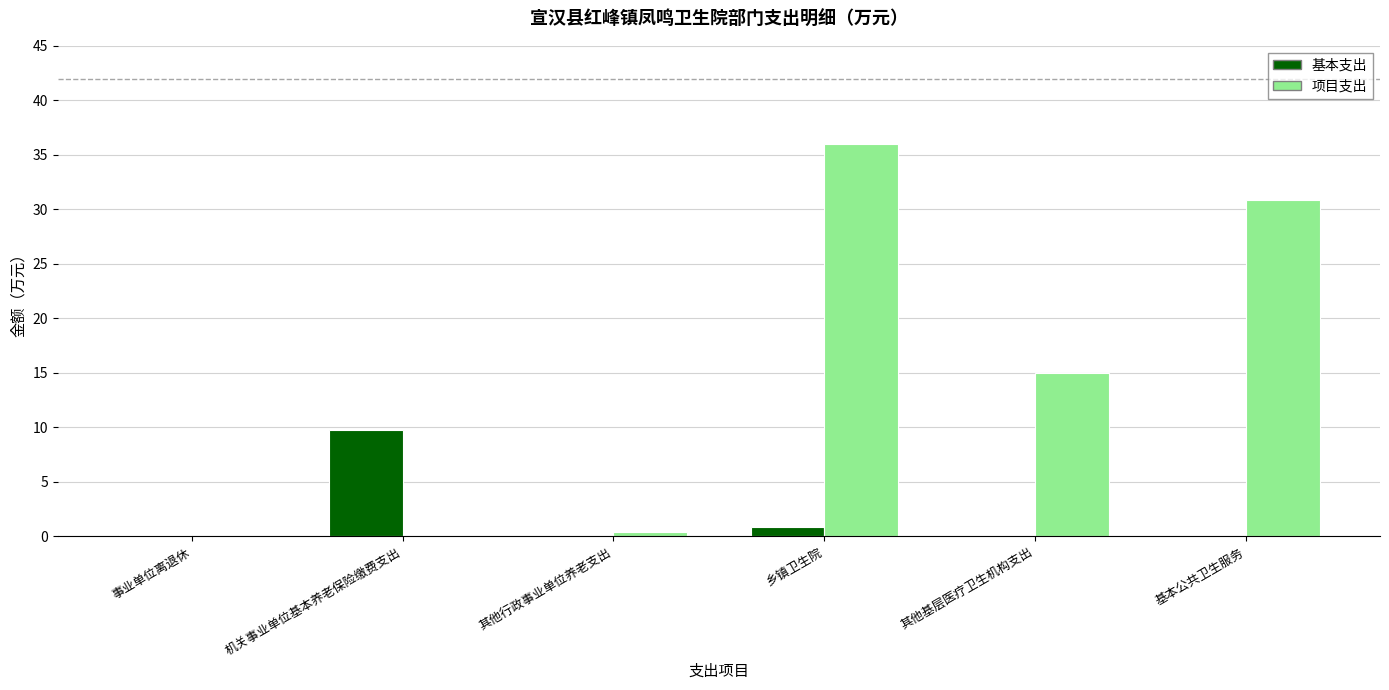

Where is 项目支出 nearest to the value 18?

其他基层医疗卫生机构支出